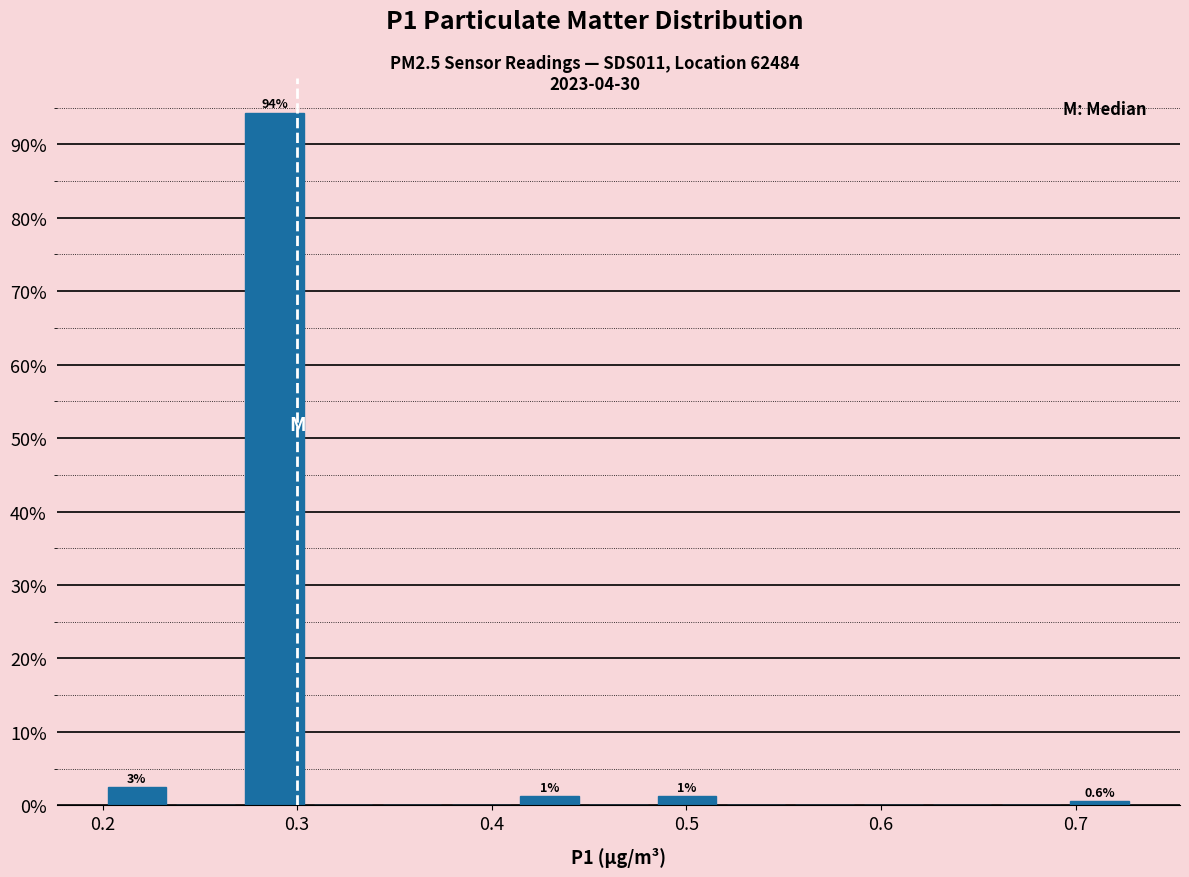

Around what value on the x-axis is the tallest bar? Give the approximate position of its centre, as read against the axis.

0.29